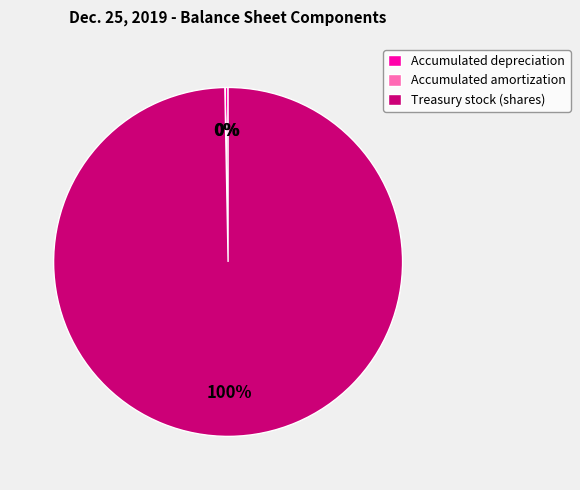

True or false: Treasury stock (shares) accounts for 100% of the total.

True